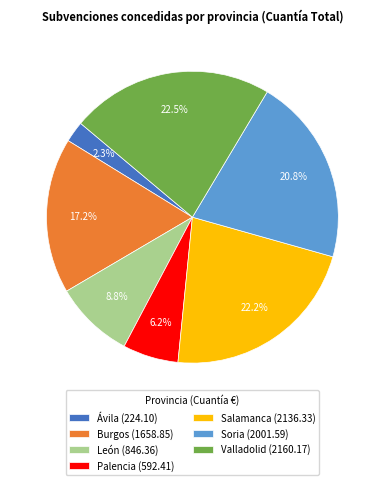

Count the number of slices in the pie.

7